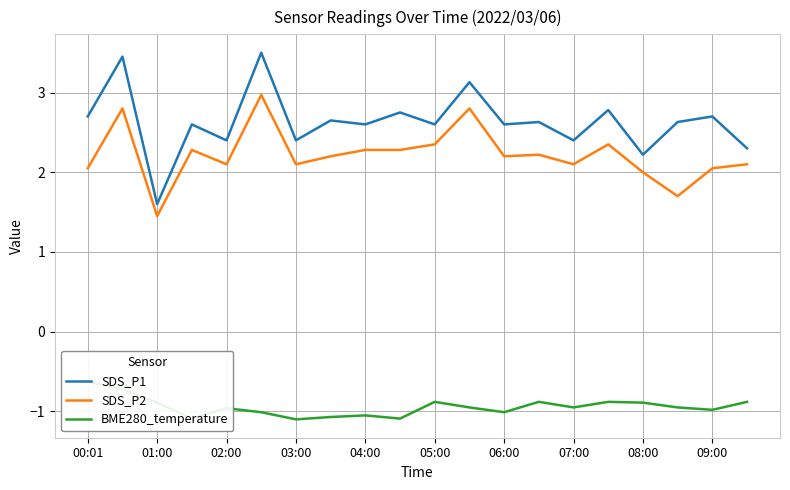

What is the highest value of the SDS_P2 series?

3.0